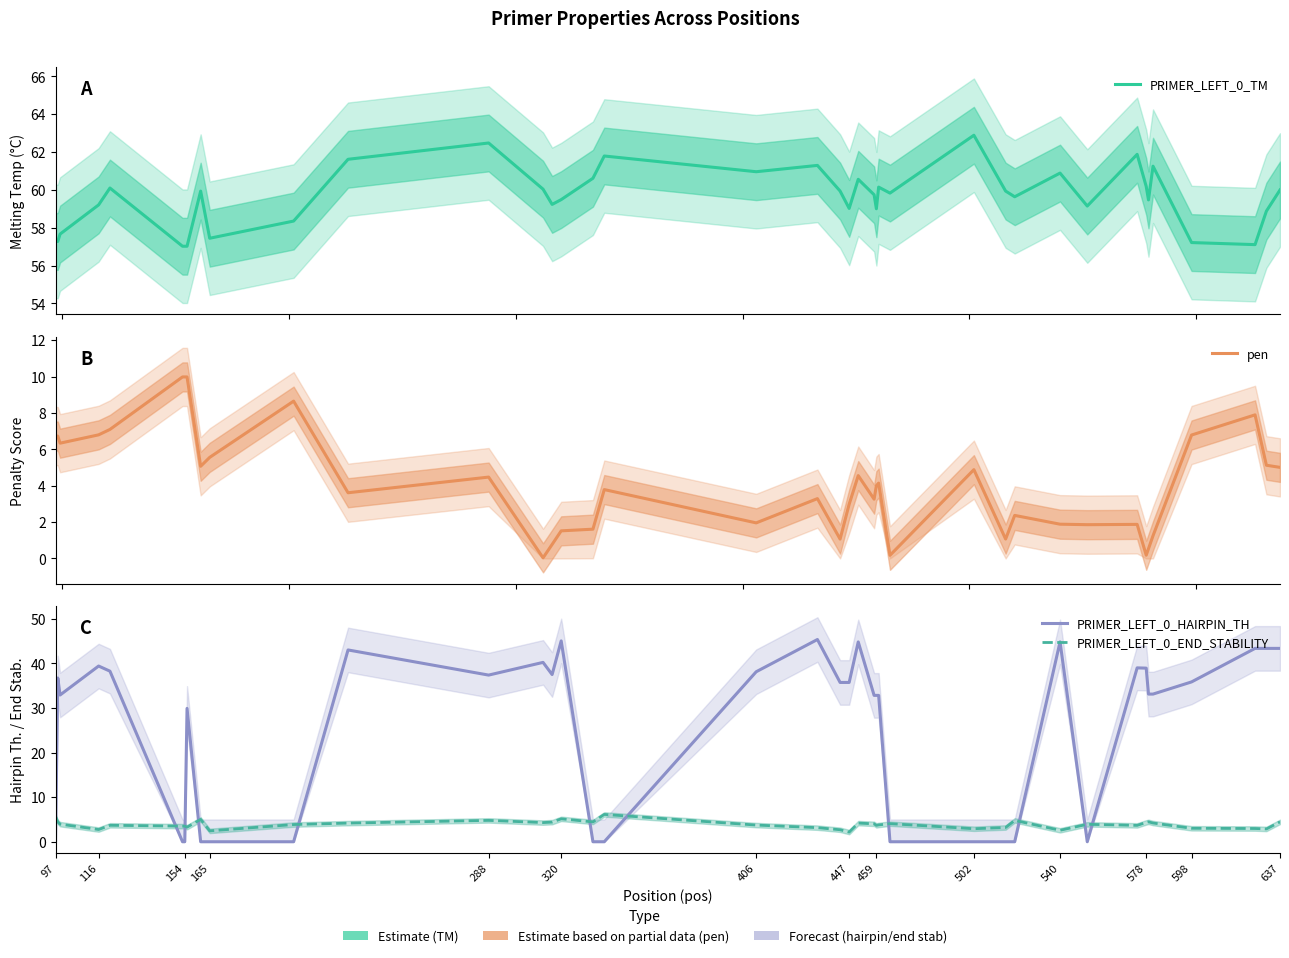

Reading right to left, transcribe all the data shown in this chart.

PRIMER_LEFT_0_TM: 60.0	58.9	57.1	57.2	61.2	59.5	60.2	61.9	59.1	60.9	59.6	59.9	62.9	59.8	60.1	59.0	59.7	60.6	59.0	59.9	61.3	61.0	61.8	60.6	59.5	59.2	60.0	62.5	61.6	58.3	57.4	59.9	57.0	57.0	57.0	60.1	59.2	57.7	57.3	57.3
pen: 5.0	5.1	7.9	6.8	1.2	0.5	0.2	1.9	1.9	1.9	2.4	1.1	4.9	0.2	4.1	4.0	3.3	4.6	3.0	1.1	3.3	2.0	3.8	1.6	1.5	0.8	0.0	4.5	3.6	8.7	5.6	5.1	10.0	10.0	10.0	7.1	6.8	6.3	6.7	6.7
PRIMER_LEFT_0_HAIRPIN_TH: 43.4	43.4	43.4	35.9	33.1	33.1	38.9	39.0	0.0	44.8	0.0	0.0	0.0	0.0	32.8	32.8	32.8	44.8	35.7	35.7	45.4	38.1	0.0	0.0	45.0	37.5	40.2	37.4	43.0	0.0	0.0	0.0	29.9	0.0	0.0	38.3	39.4	32.9	36.7	0.0
PRIMER_LEFT_0_END_STABILITY: 4.5	2.9	3.0	3.0	4.2	4.5	4.3	3.7	3.9	2.6	4.8	3.2	2.9	4.1	3.8	3.7	4.0	4.2	2.2	2.7	3.2	3.7	6.1	4.5	5.1	4.4	4.3	4.8	4.2	3.9	2.4	5.0	3.3	3.5	3.5	3.7	2.7	4.0	4.4	5.7